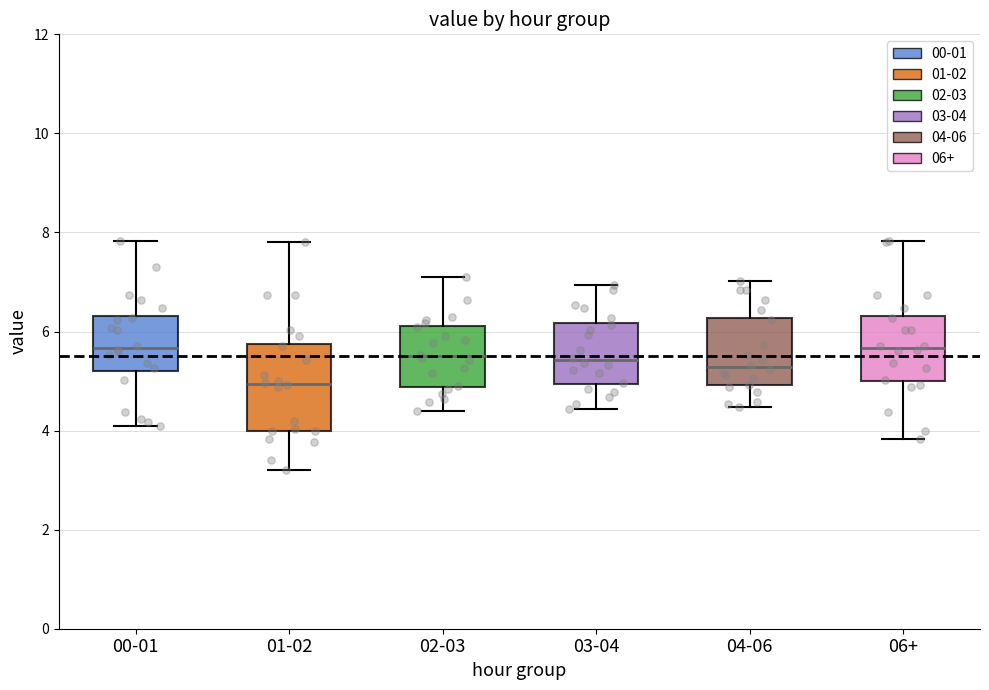

Reading left to right, read every box against the y-axis: the position of its median line, the range the box covers, and the ends of its whiskers. The values are not printed on the chart, so give them approximately, as read against the axis.

00-01: median 5.6, box 5.2 to 6.4, whiskers 4.2 to 7.8
01-02: median 5.0, box 4.0 to 5.8, whiskers 3.2 to 7.8
02-03: median 5.6, box 4.8 to 6.2, whiskers 4.4 to 7.2
03-04: median 5.4, box 5.0 to 6.2, whiskers 4.4 to 7.0
04-06: median 5.2, box 5.0 to 6.2, whiskers 4.4 to 7.0
06+: median 5.6, box 5.0 to 6.4, whiskers 3.8 to 7.8